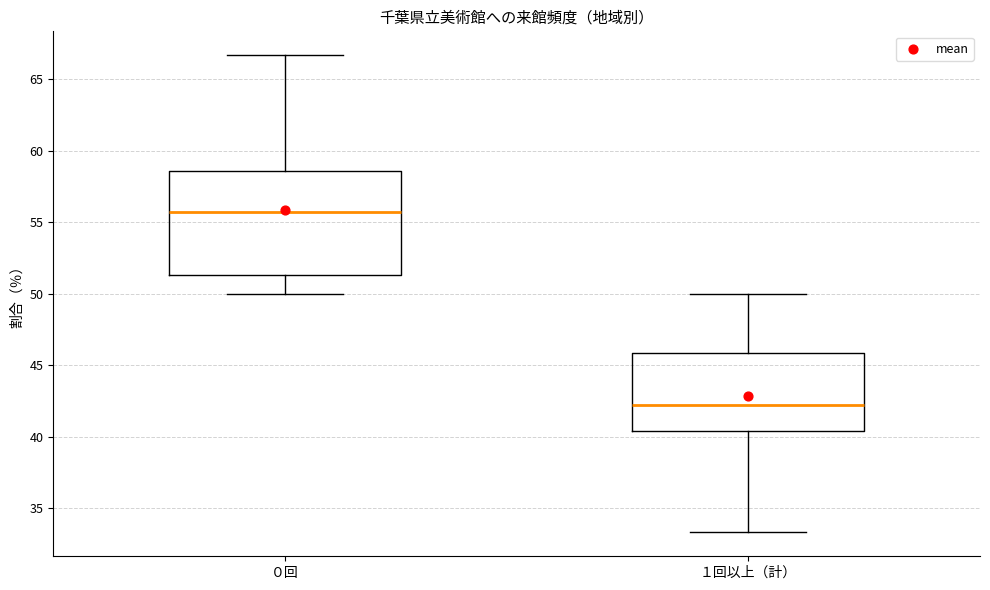

Where is the lower edge of the box for ０回 on the y-axis? The values are not printed on the chart, so give them approximately, as read against the axis.

51.5